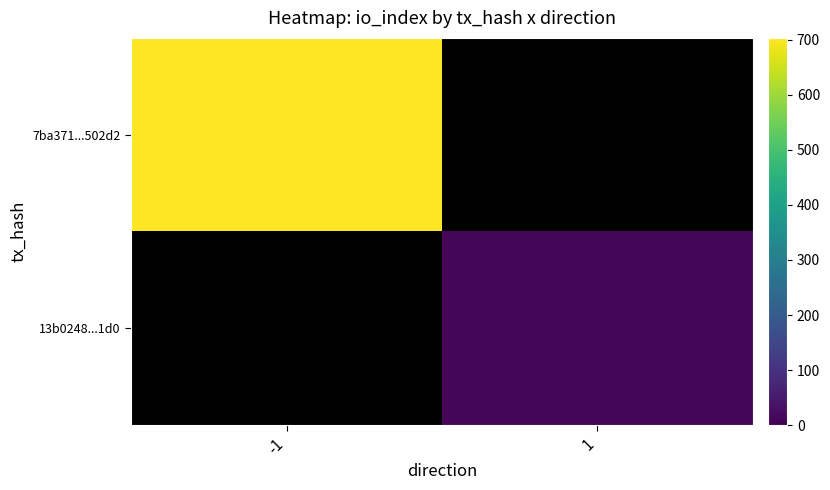

Rank the categories by 7ba371...502d2 value from lowest to highest.

-1, 1